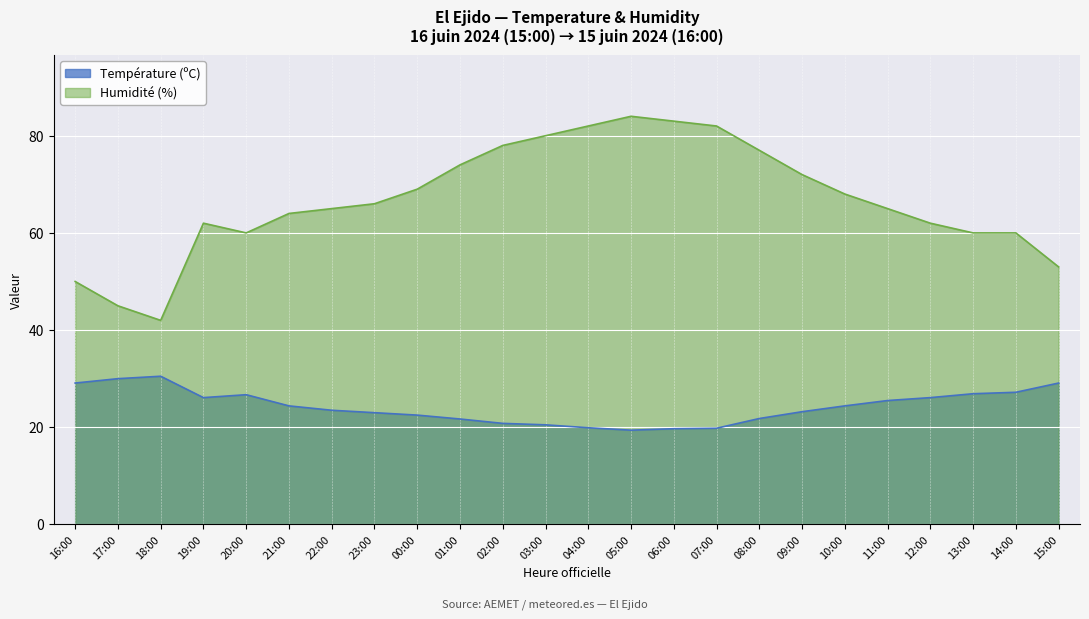

How many values in the Température (ºC) series exceed 24?

12